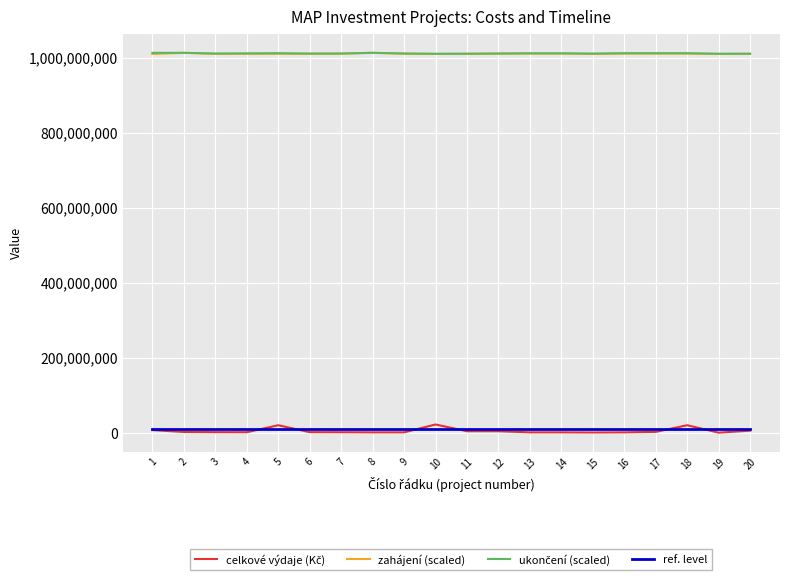

True or false: zahájení (scaled) has more than 1 interior local peaks.

True